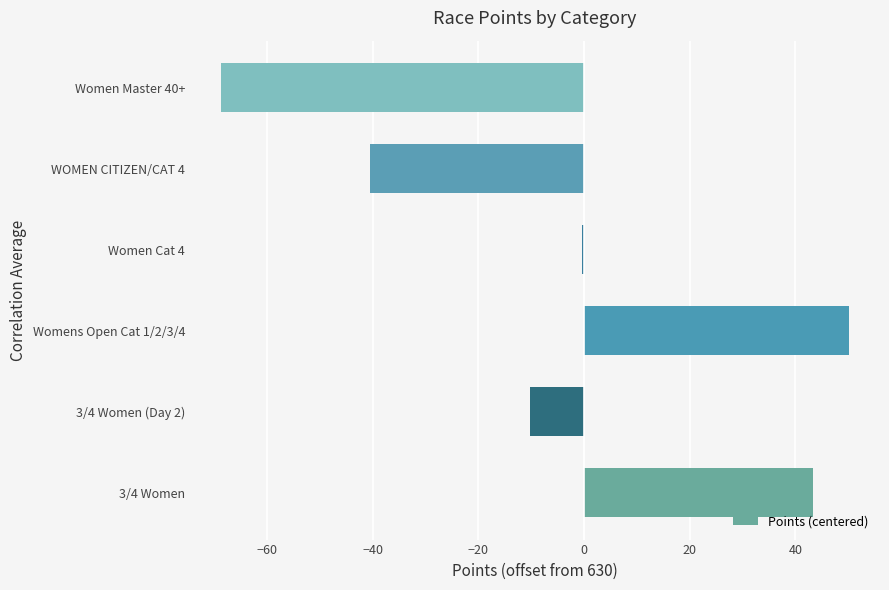

The chart shows a value of -10.1 at WOMEN CITIZEN/CAT 4. True or false?

False